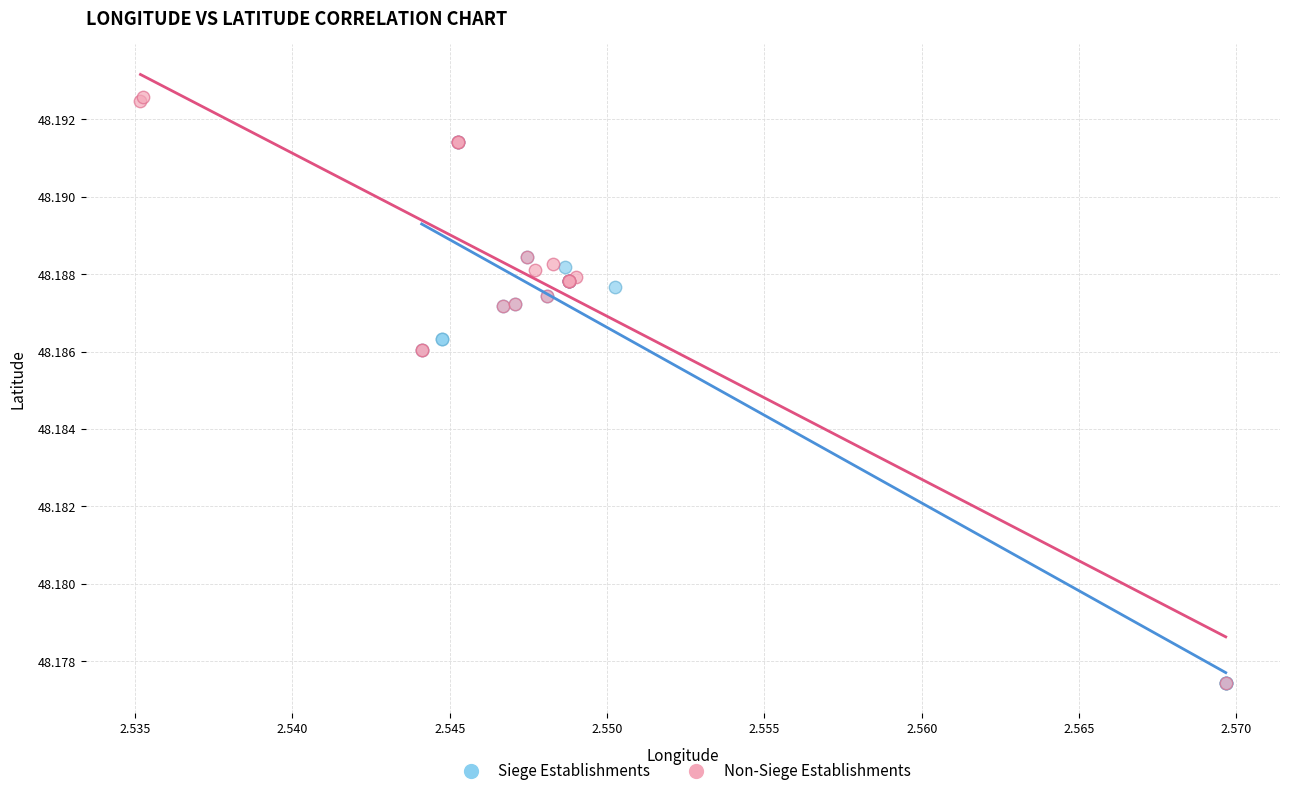

Which series contains the highest Y value?

Non-Siege Establishments